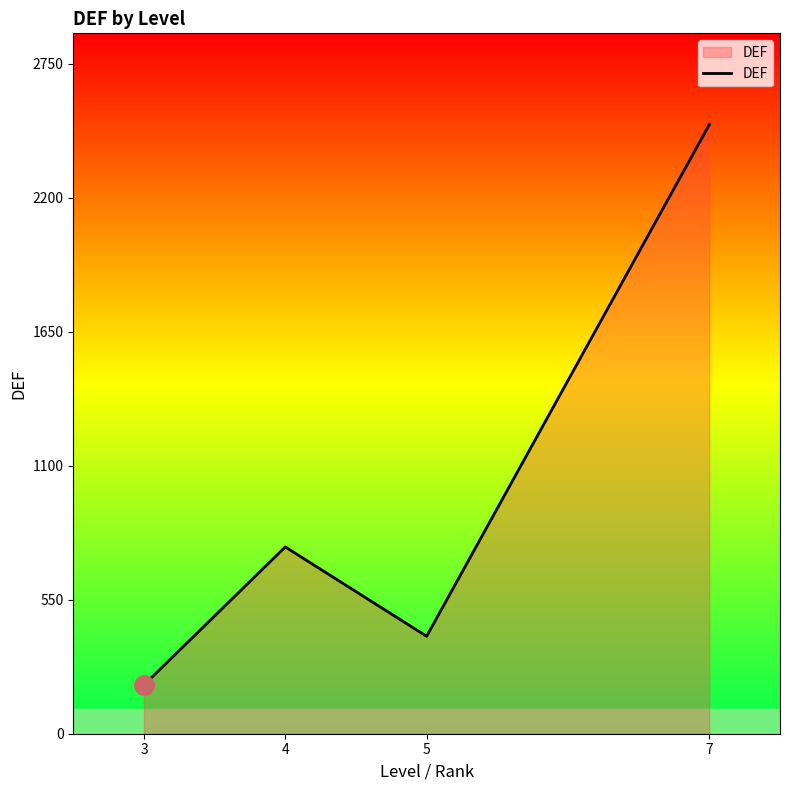

Where does the data first go above 766?

4